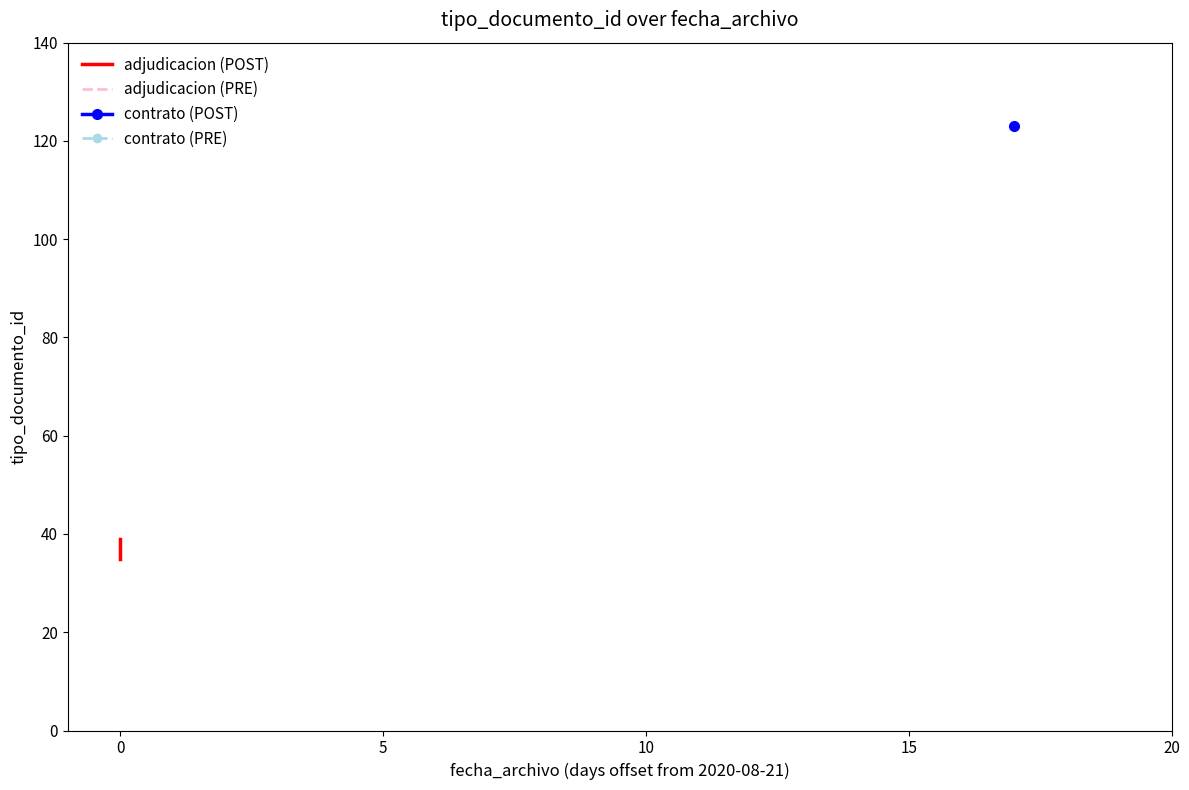

Between −5 and 10, which is larger?

10